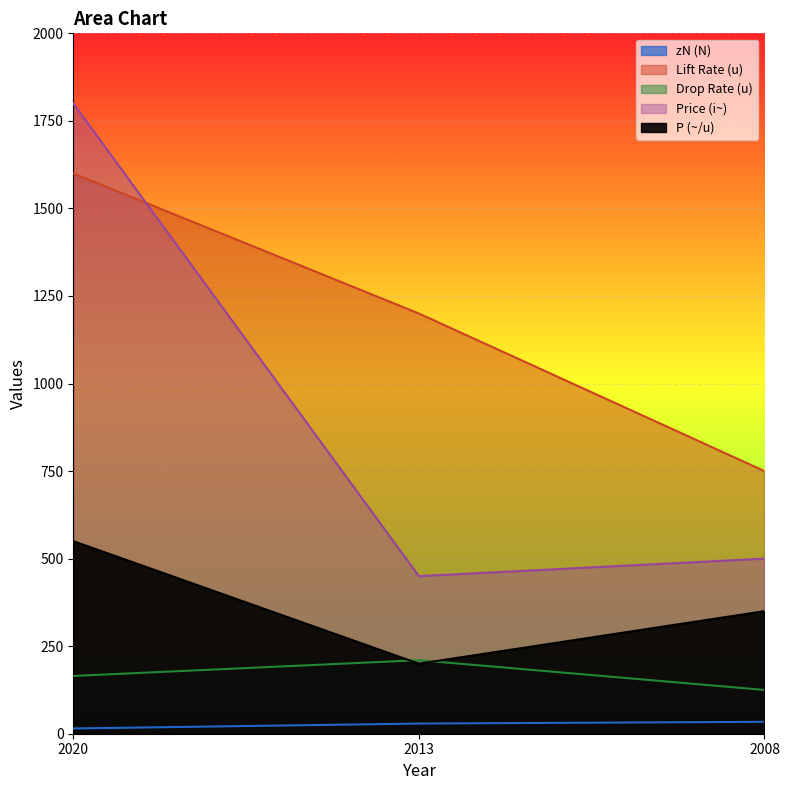

Where does the Drop Rate (u) series first go above 165?

2013